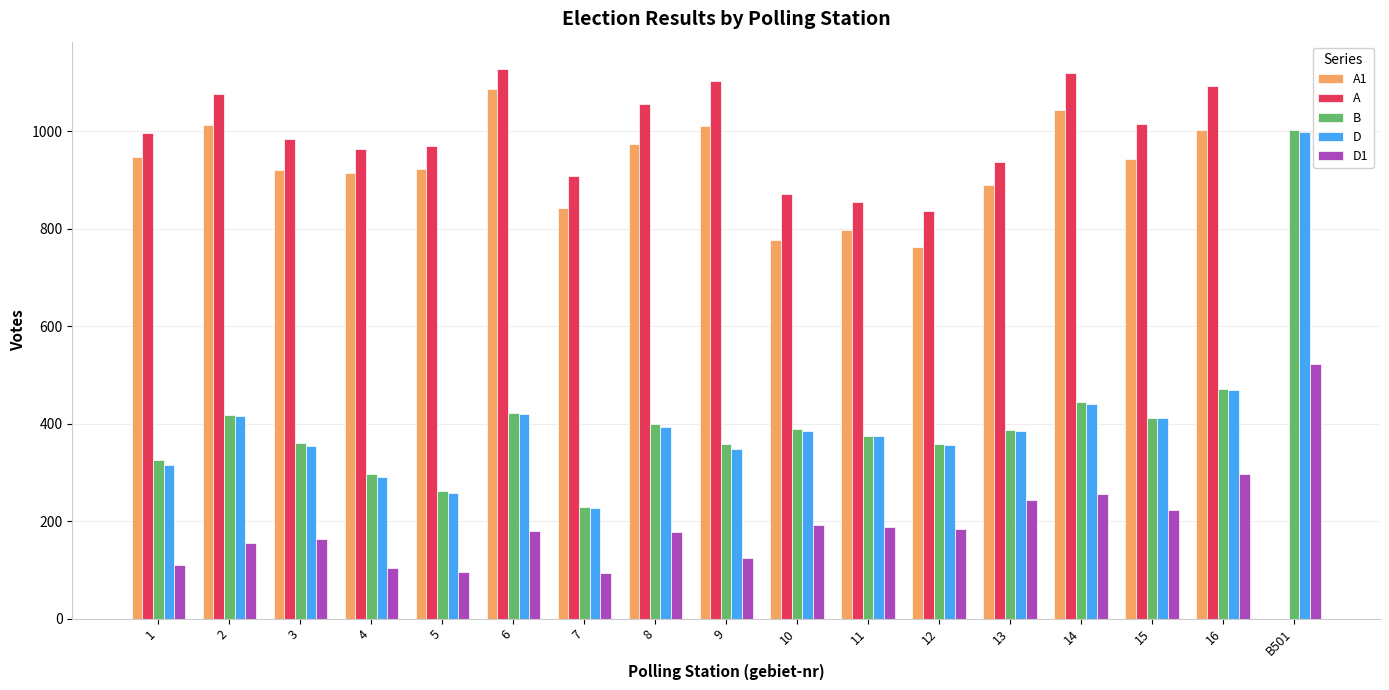

What value does the A1 series have at 11?

797